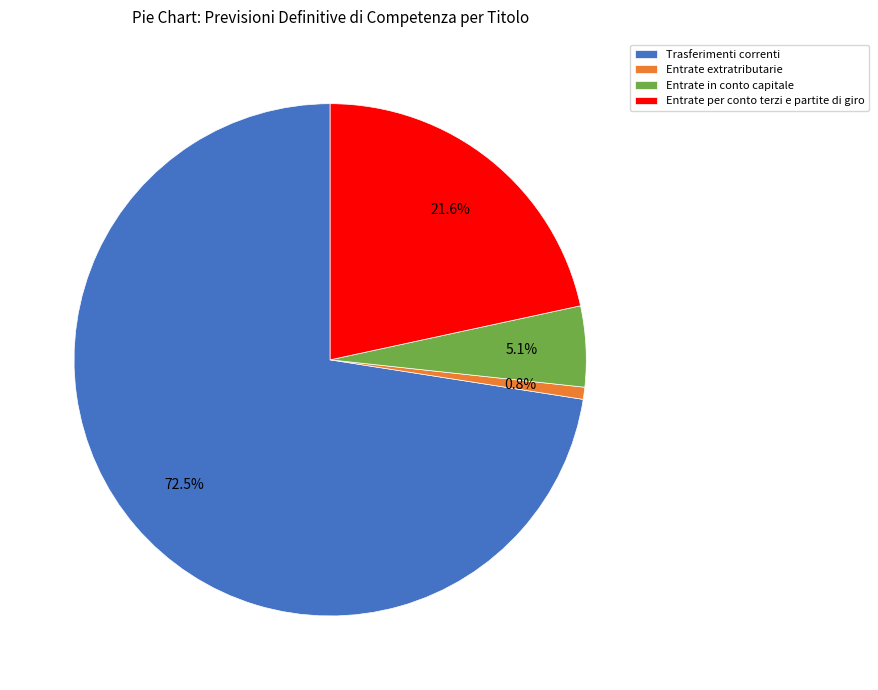

Count the number of slices in the pie.

4